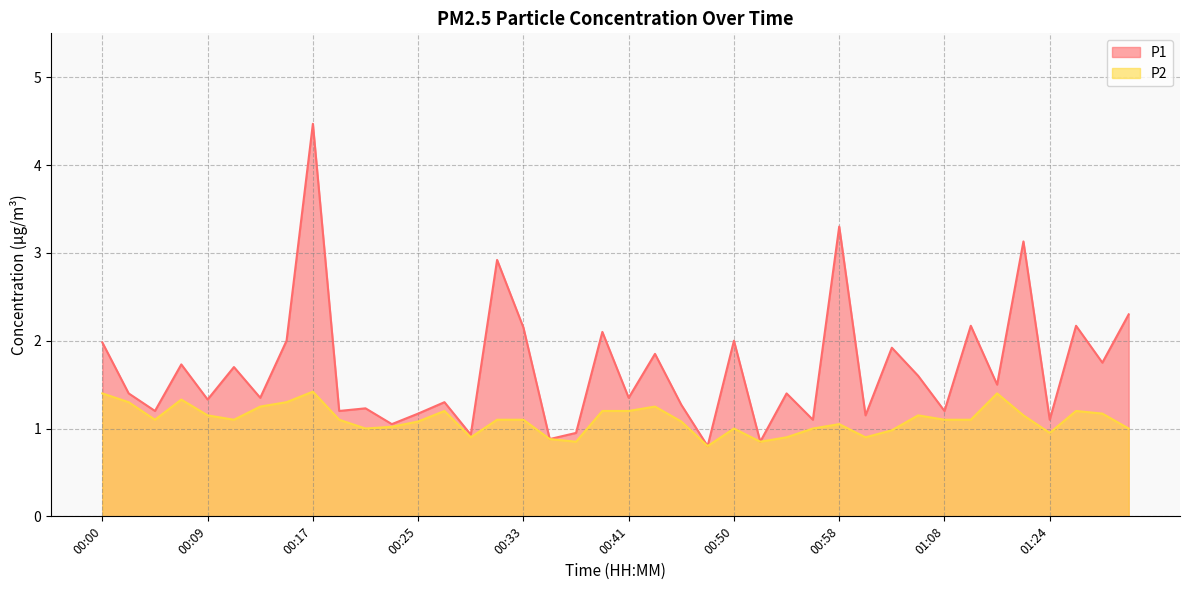

At which label is P2 closest to 1?

00:21